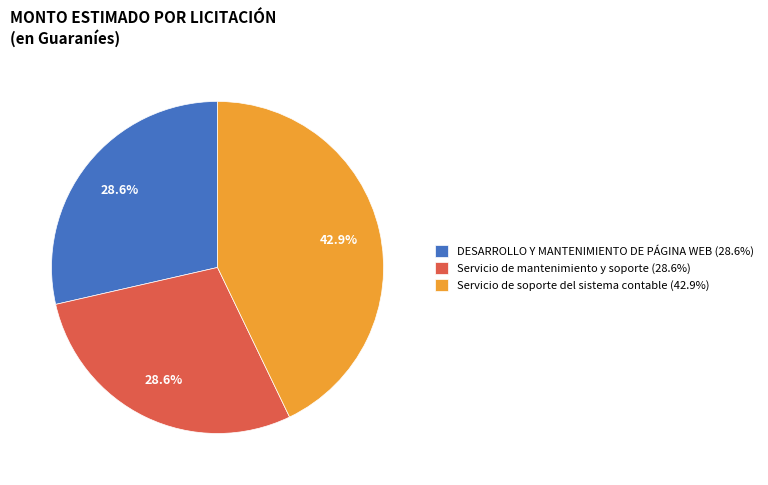

What is the total percentage of DESARROLLO Y MANTENIMIENTO DE PÁGINA WEB (28.6%) and Servicio de soporte del sistema contable (42.9%)?

71.4%